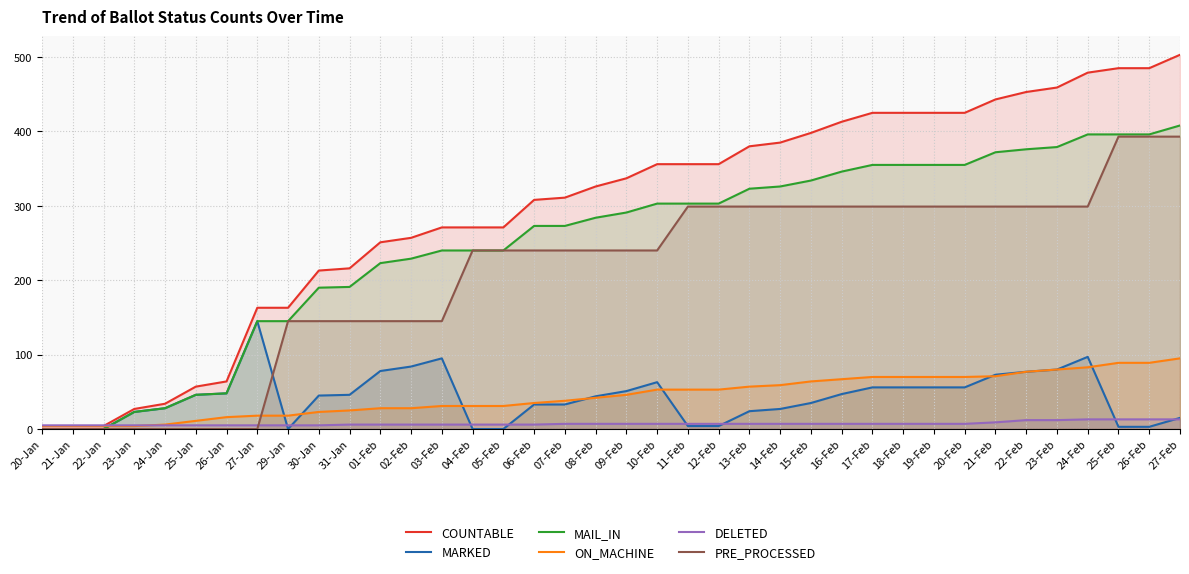

What is the spread (max minus min) of values at 31-Jan?

210